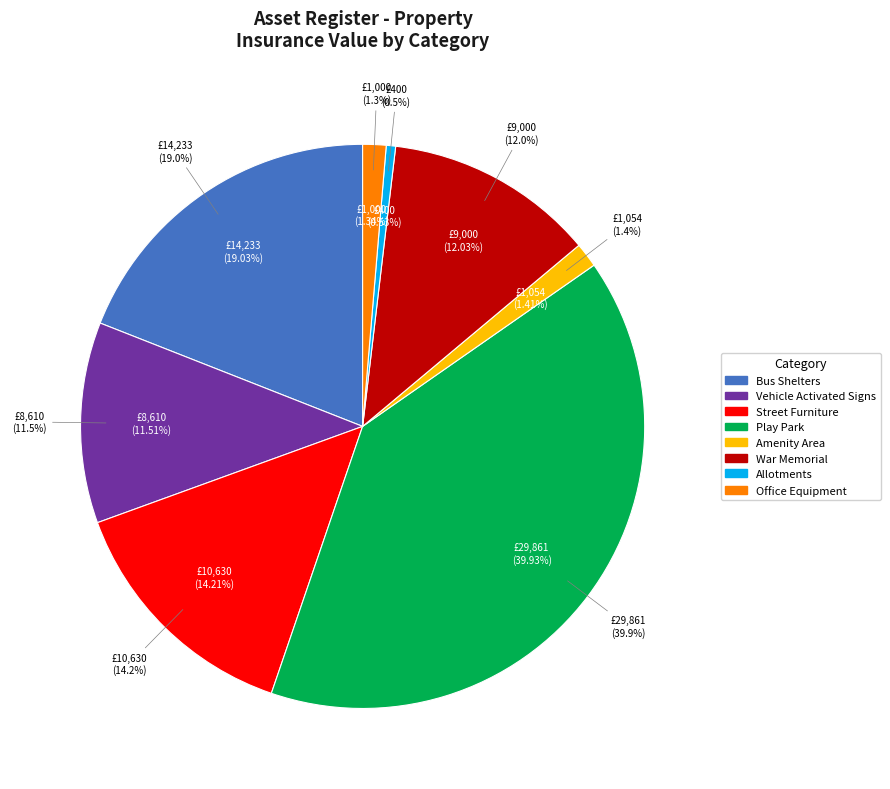

How much of the chart is everything except Bus Shelters?

81.0%